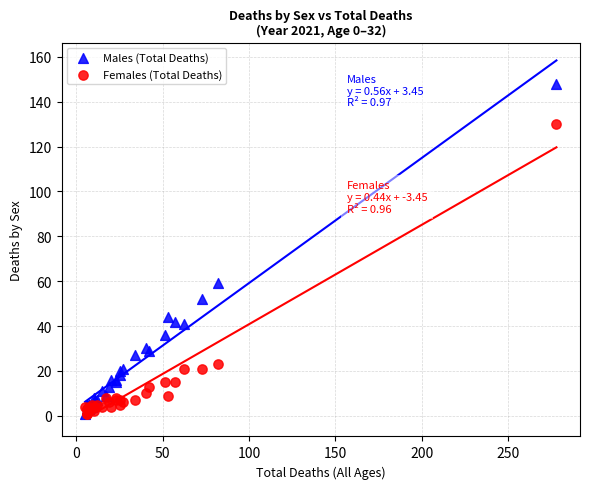

In the Males (Total Deaths) series, what Y value is closest to 74?

59